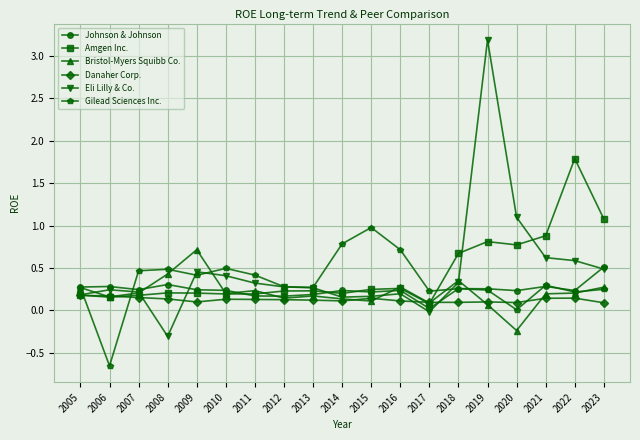

Where is the first local minimum for Johnson & Johnson?

2007